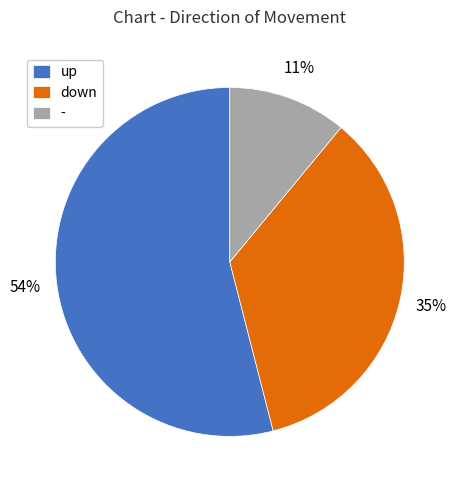

What is the ratio of the value at - to the value at down?

0.3